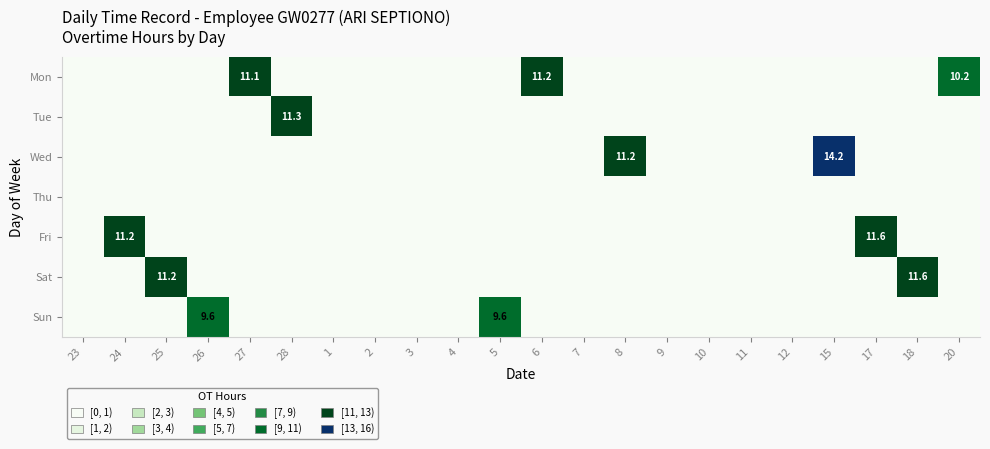

What is the difference between the maximum and minimum values in the Wed series?

14.2